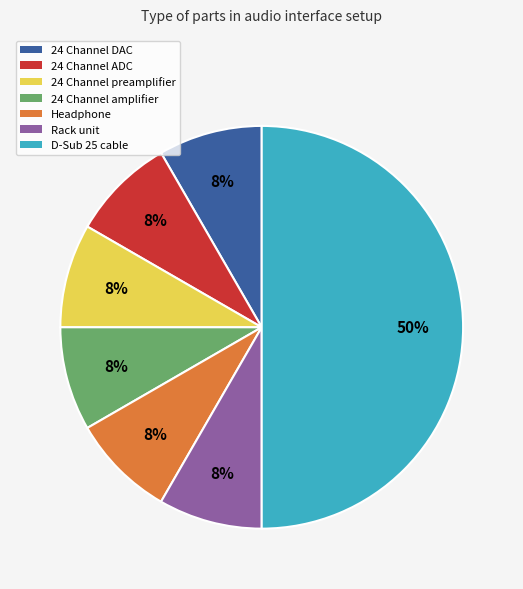

To the nearest percent, what percentage of the pie is 24 Channel preamplifier?

8%